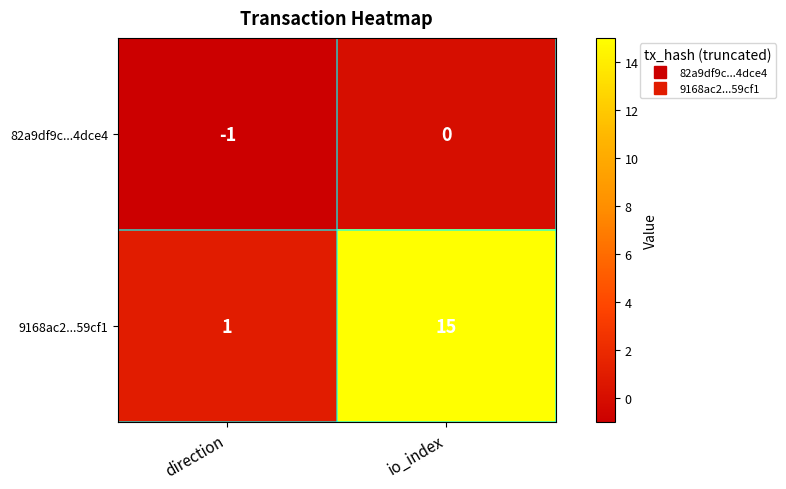

At which category is the sum across all series the highest?

io_index